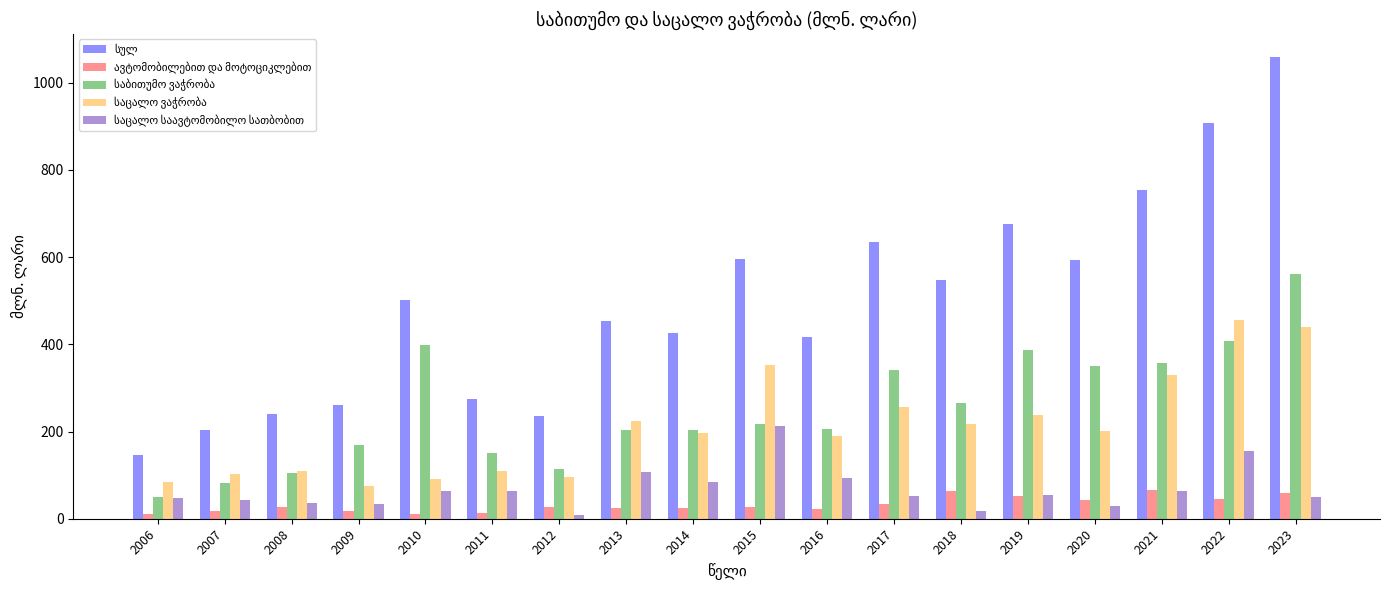

What is the total value across all series at 2013?

1013.0